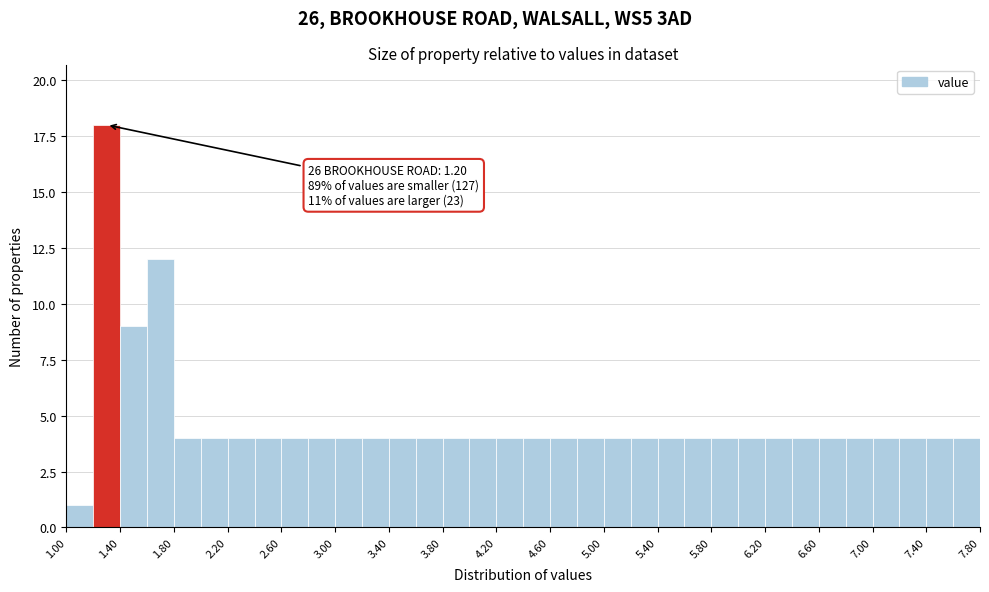

Which range on the x-axis has the tallest bar?

1.2 to 1.4